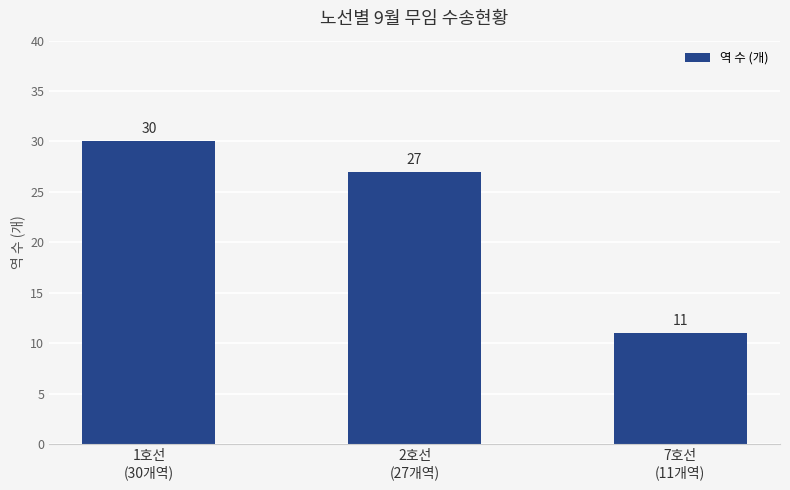

What is the sum of the values at 1호선
(30개역) and 7호선
(11개역)?

41